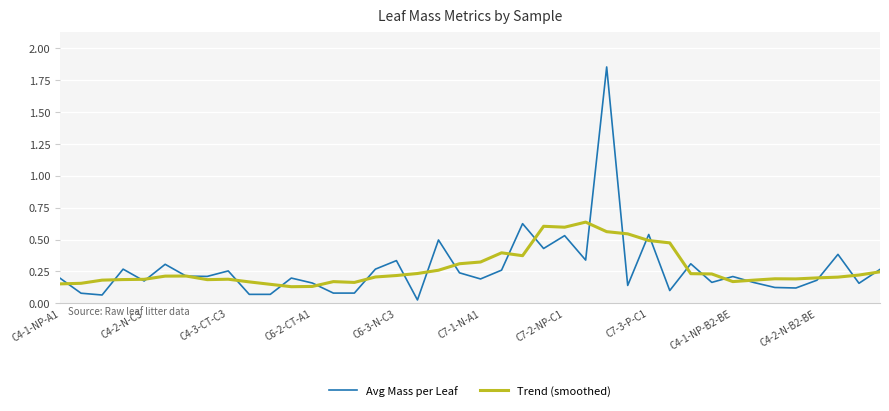

Which series has the widest spread of values?

Avg Mass per Leaf